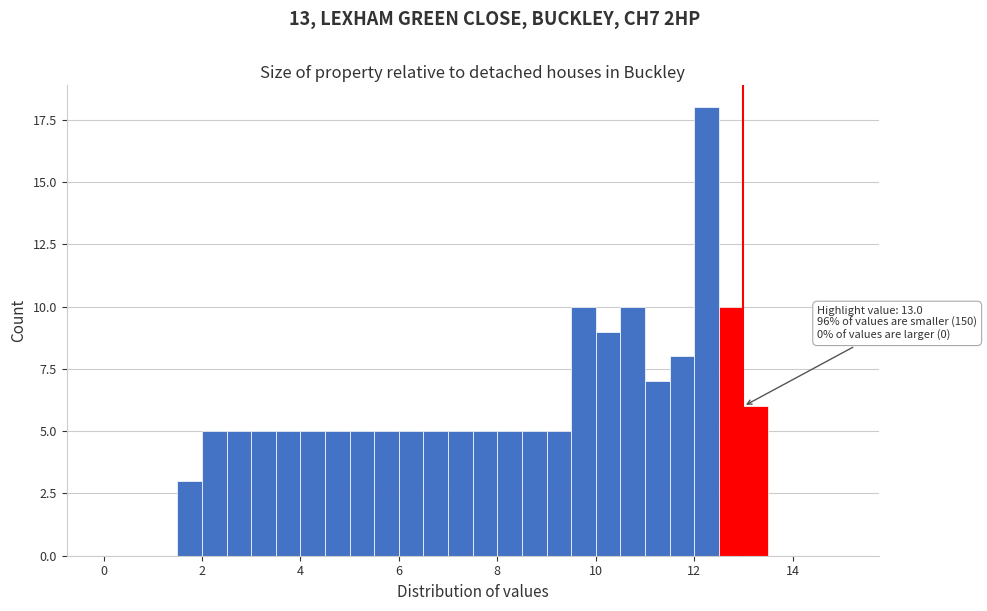

Read against the x-axis, roughly where is the centre of the tallest bar?

12.2